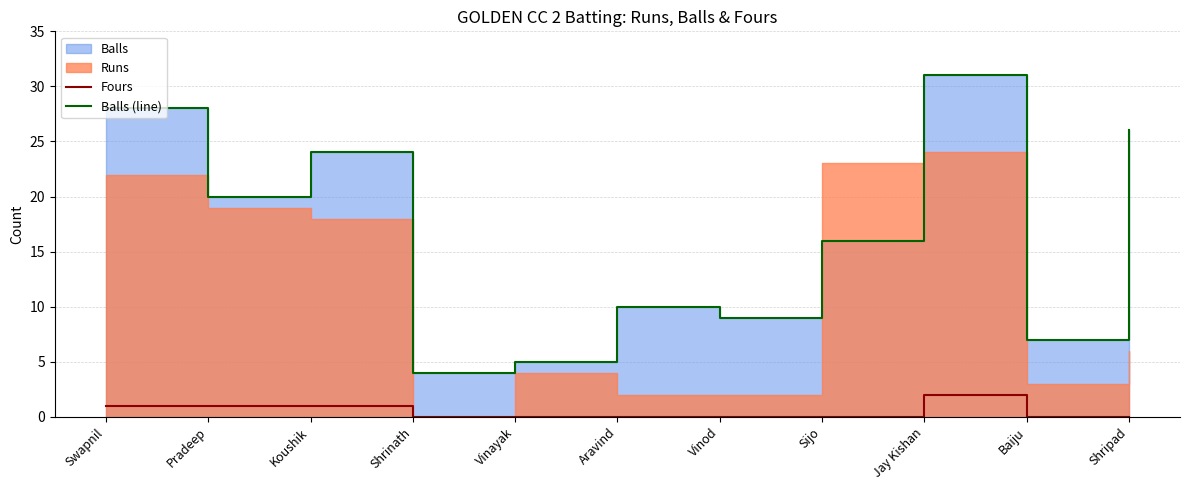

The value of Fours at Vinod is 0. True or false?

True